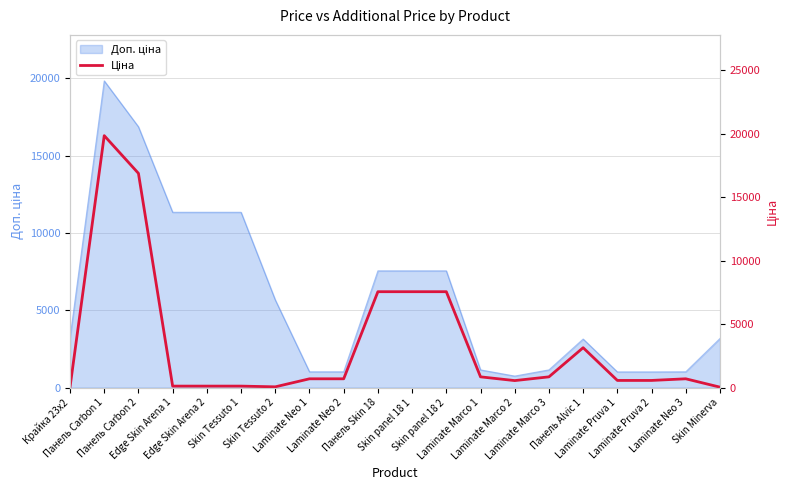

At which label is the value closest to 9931?

Панель Skin 18